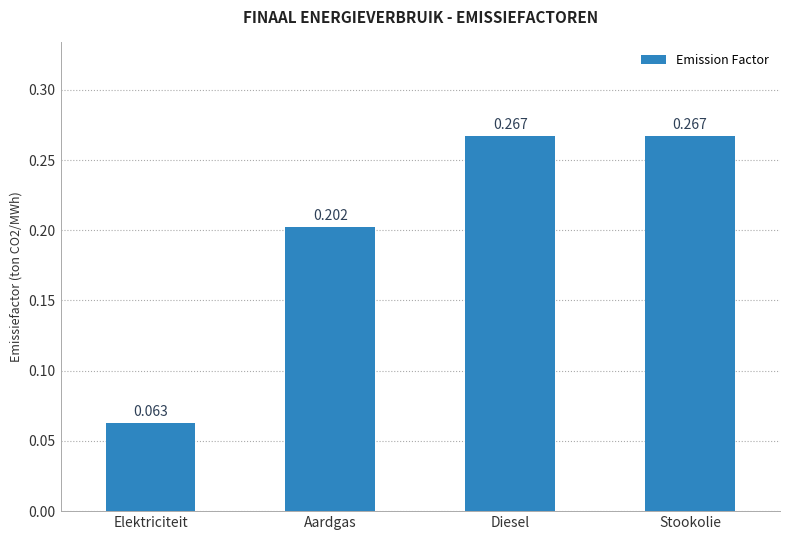

Is it true that the value at Elektriciteit is 0.0?

False